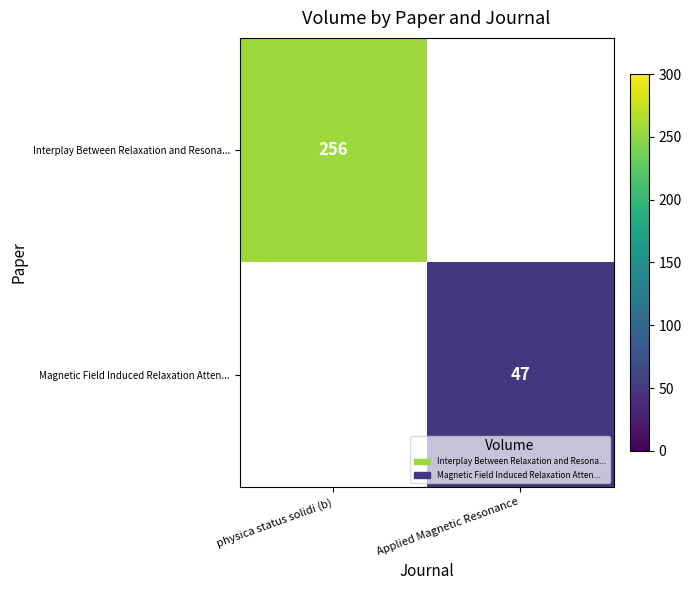

The Interplay Between Relaxation and Resona... series shows 256 at physica status solidi (b). True or false?

True